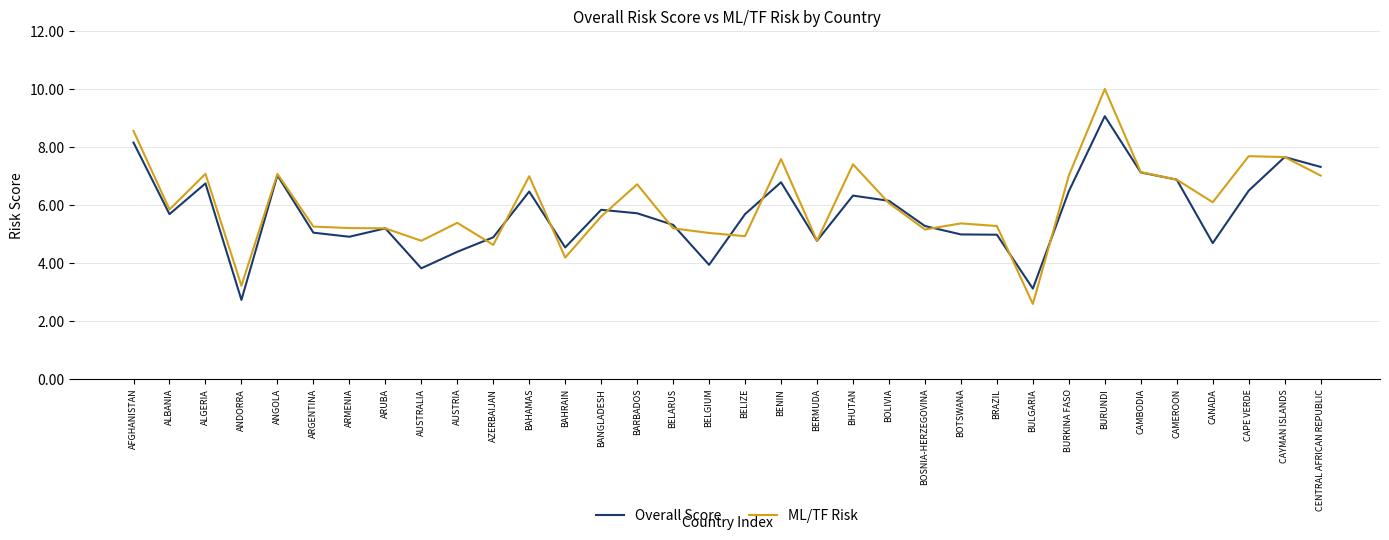

What position from the right is BHUTAN?

14